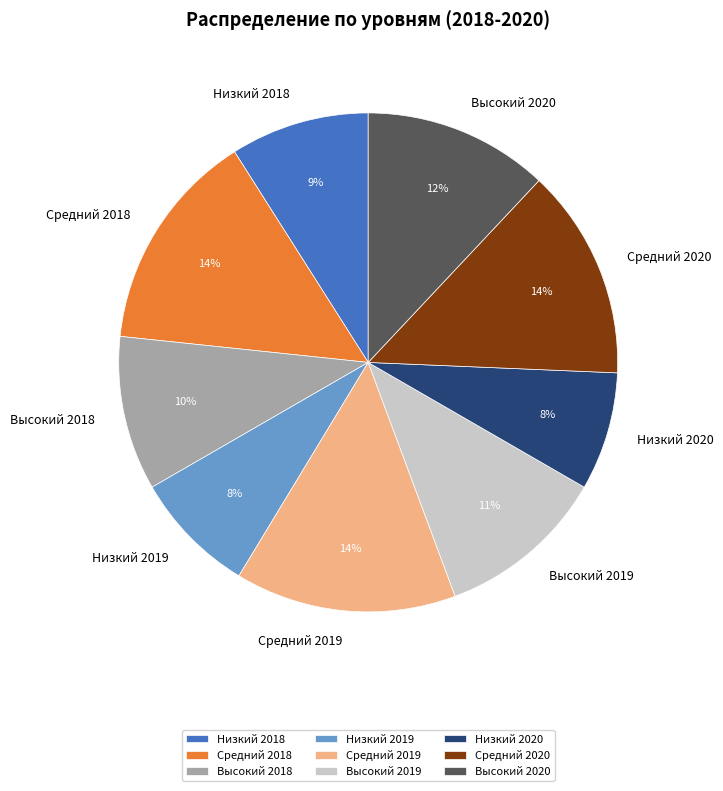

How many segments does this pie chart have?

9